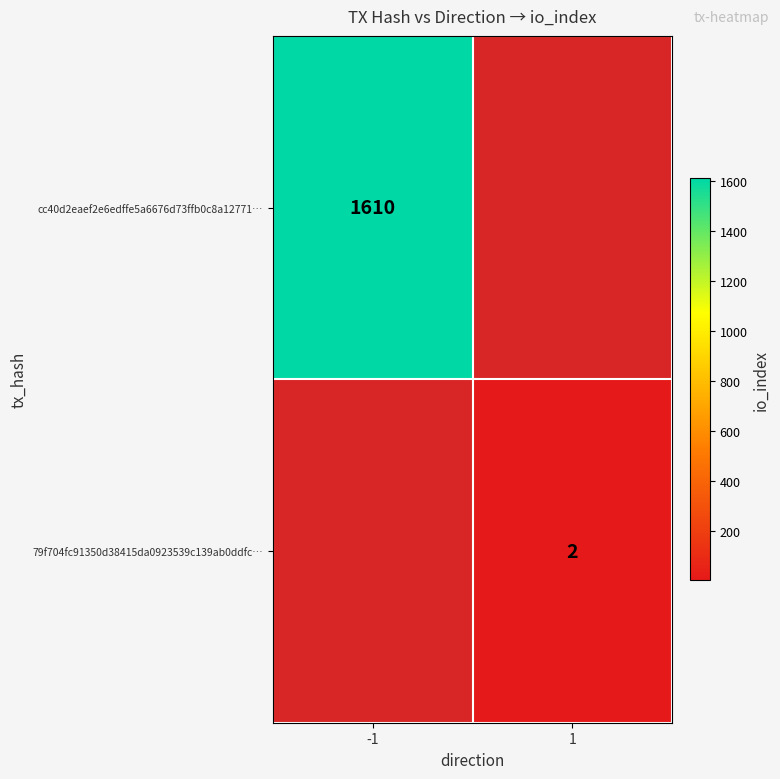

True or false: cc40d2eaef2e6edffe5a6676d73ffb0c8a12771… has a value of 1102 at -1.

False